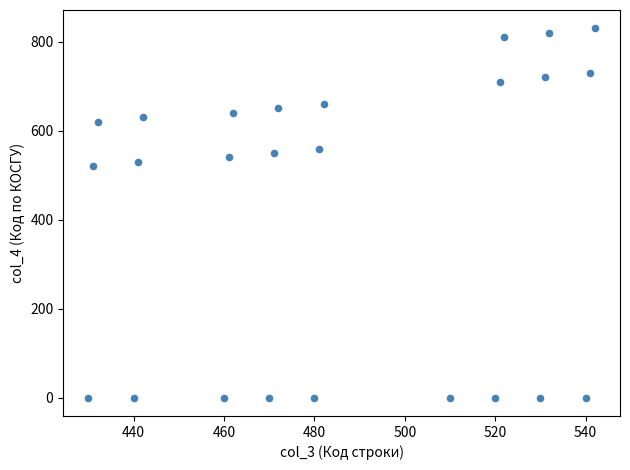

What Y value in the scatter plot is closest to 415?

520